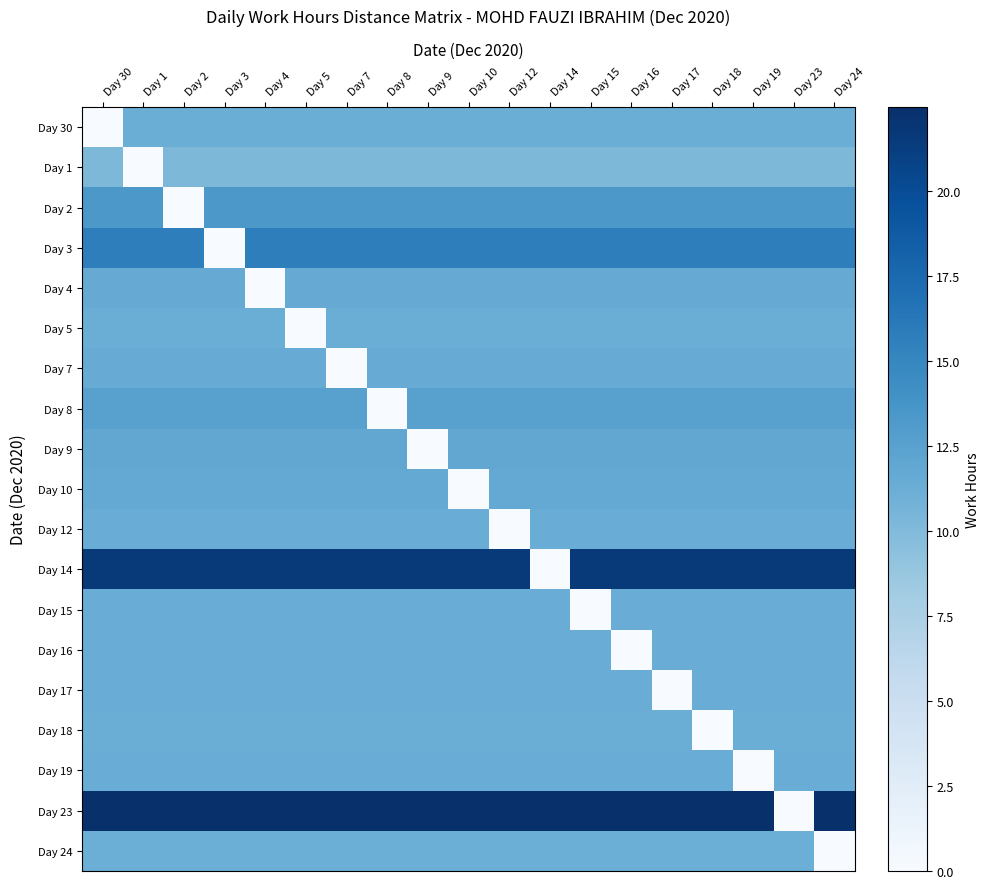

What is the total value across all series at Day 5?

233.2